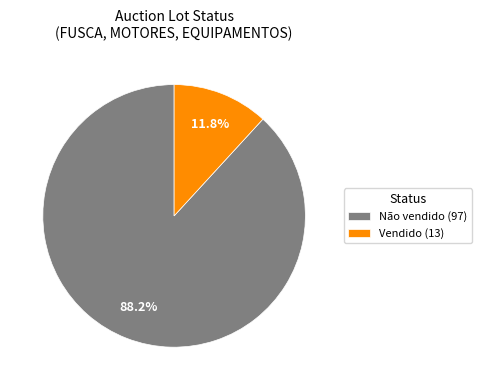

How much of the chart is everything except Vendido?

88.2%